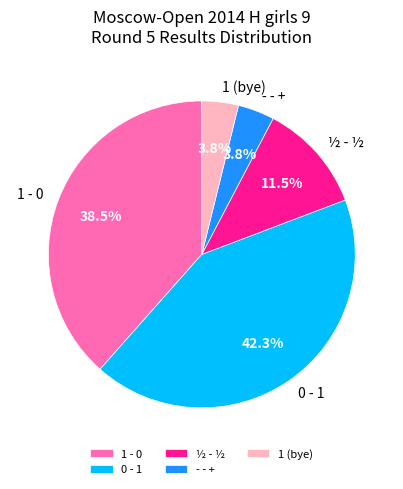

Does any single category account for the majority?

No